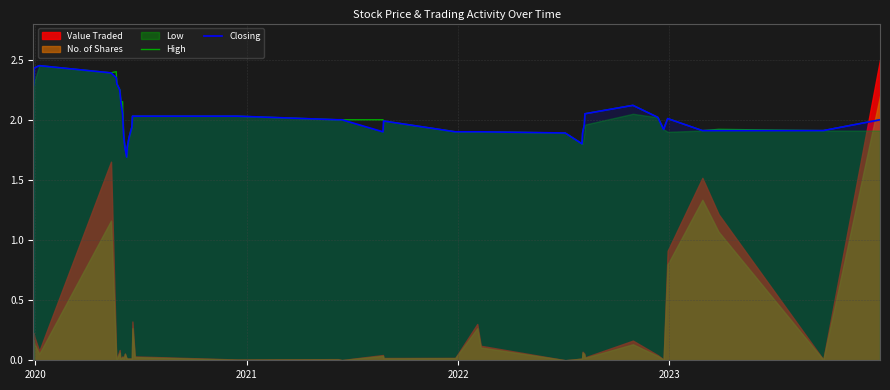

True or false: Closing and High intersect in this chart.

False